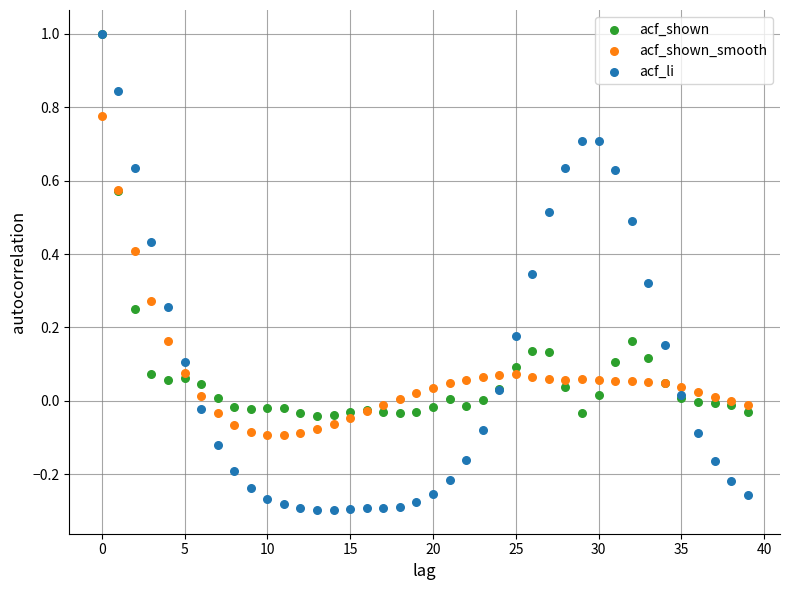

Which series has the widest spread of Y values?

acf_li